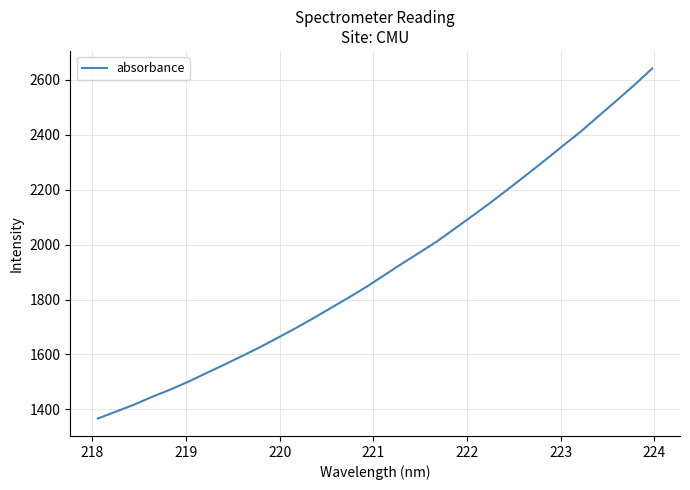

What is the minimum value shown in the chart?

1366.9